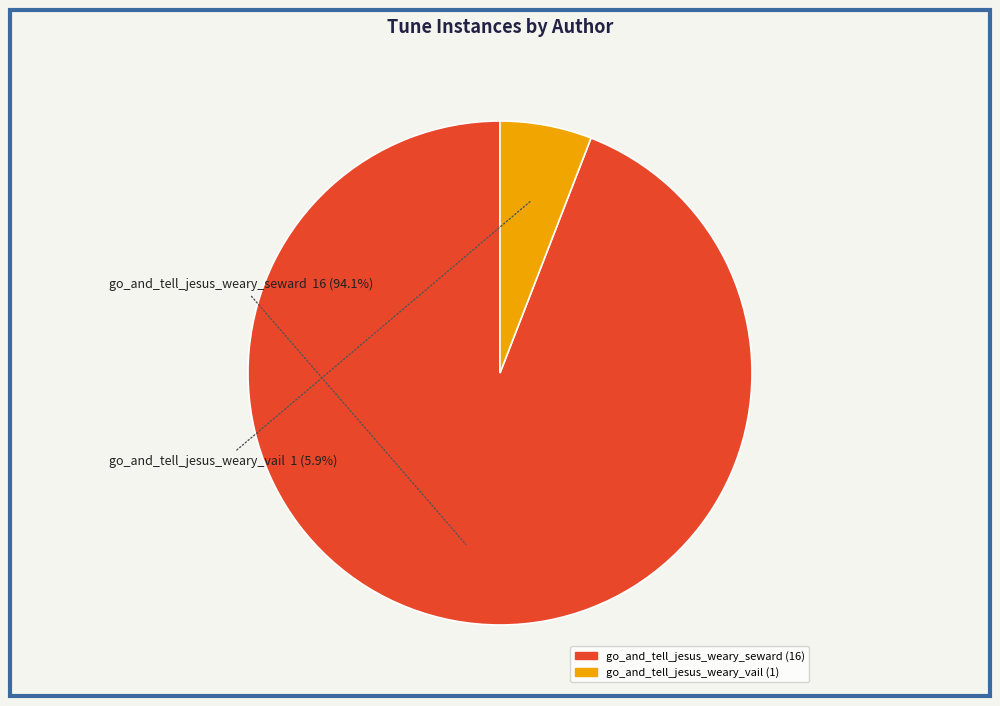

To the nearest percent, what is the difference between the go_and_tell_jesus_weary_seward and go_and_tell_jesus_weary_vail slice percentages?

88%